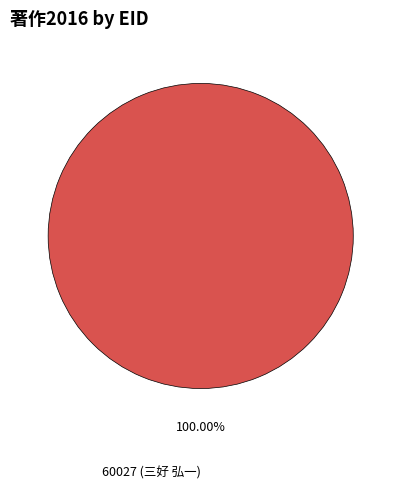

Is there a majority slice in this chart?

Yes